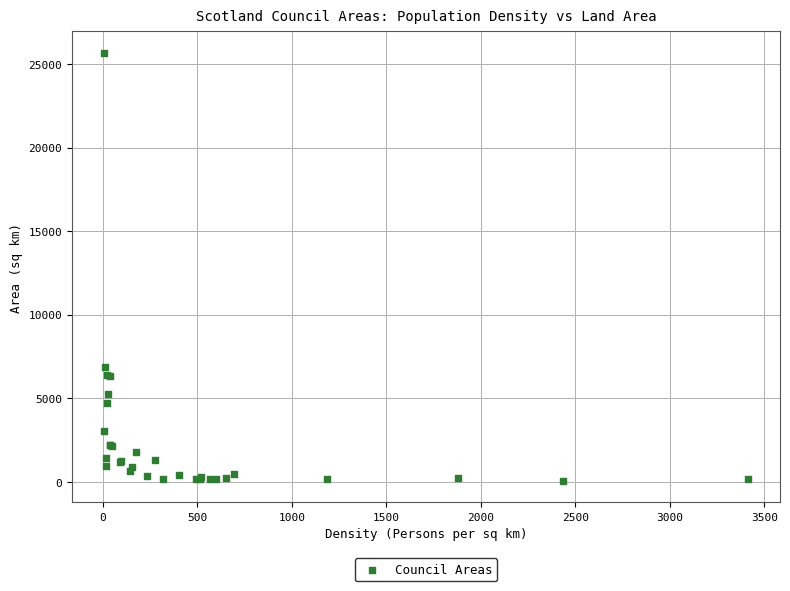

What Y value in the scatter plot is closest to 12859?

6909